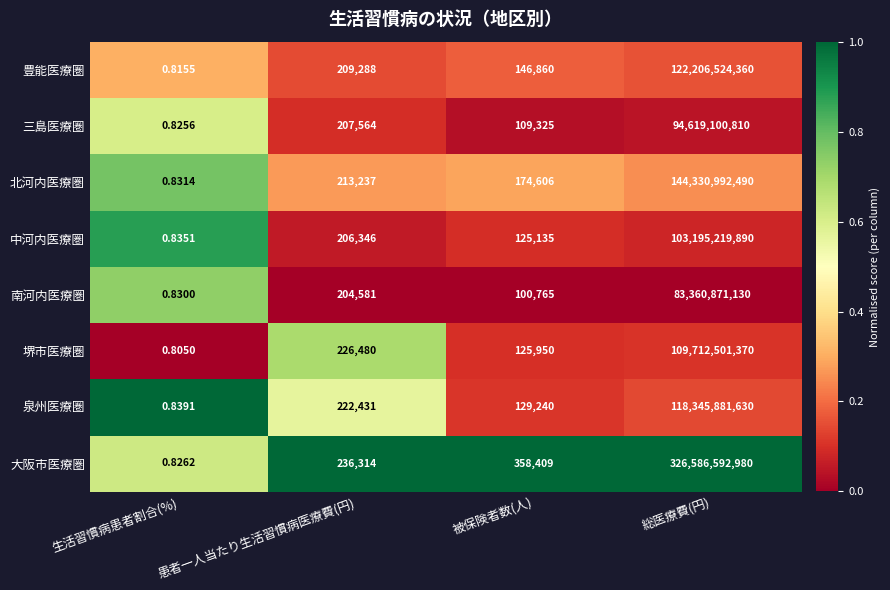

Rank the series by their maximum value, from highest to lowest.

大阪市医療圏, 北河内医療圏, 豊能医療圏, 泉州医療圏, 堺市医療圏, 中河内医療圏, 三島医療圏, 南河内医療圏